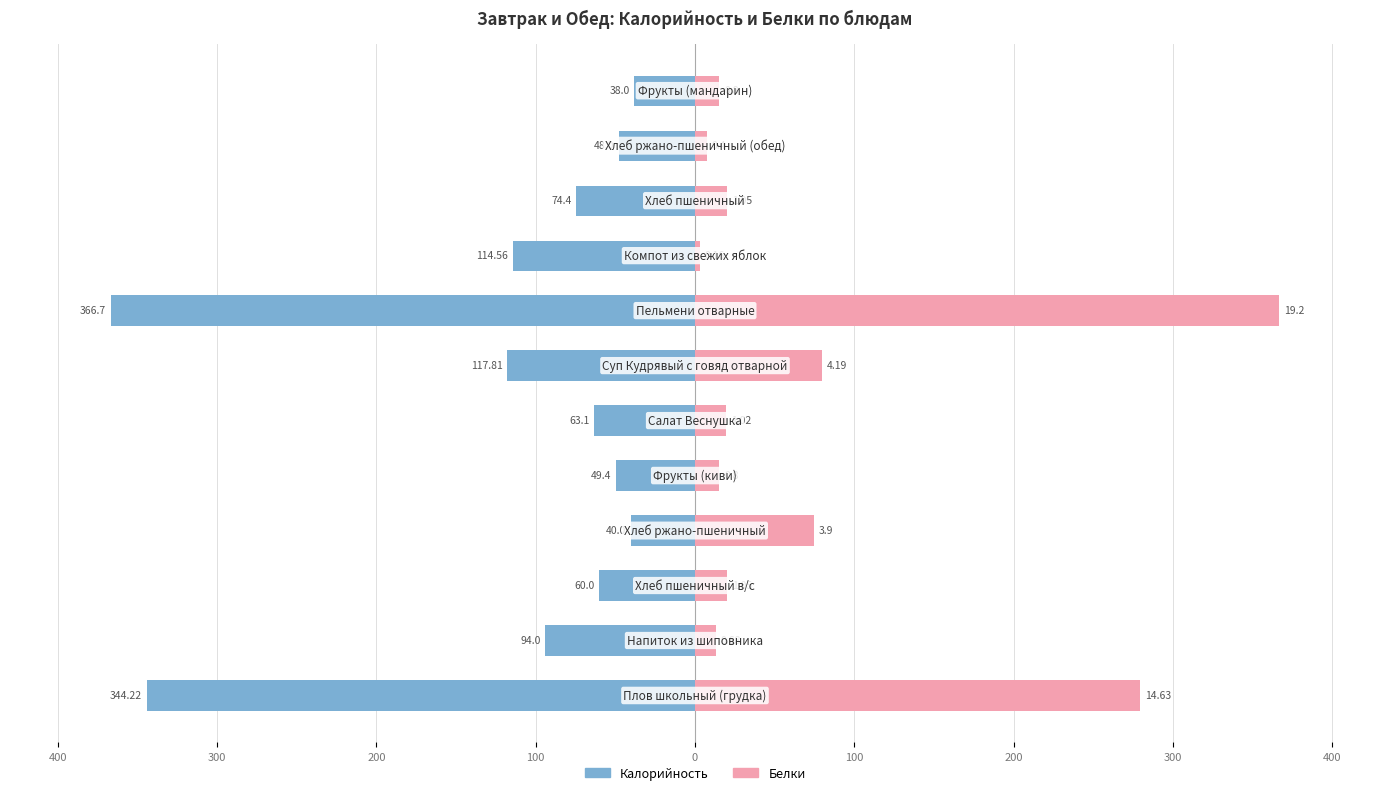

How many series are shown in this chart?

2